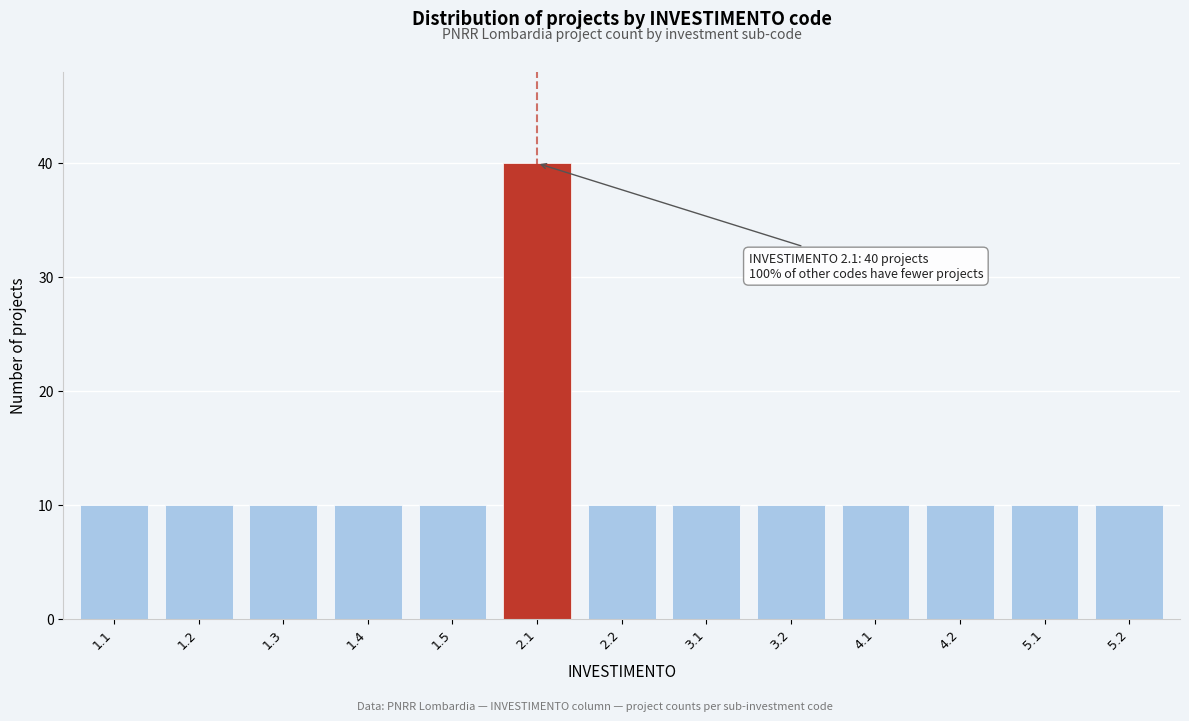

Reading left to right, what are all the values shown in this chart?

10	10	10	10	10	40	10	10	10	10	10	10	10